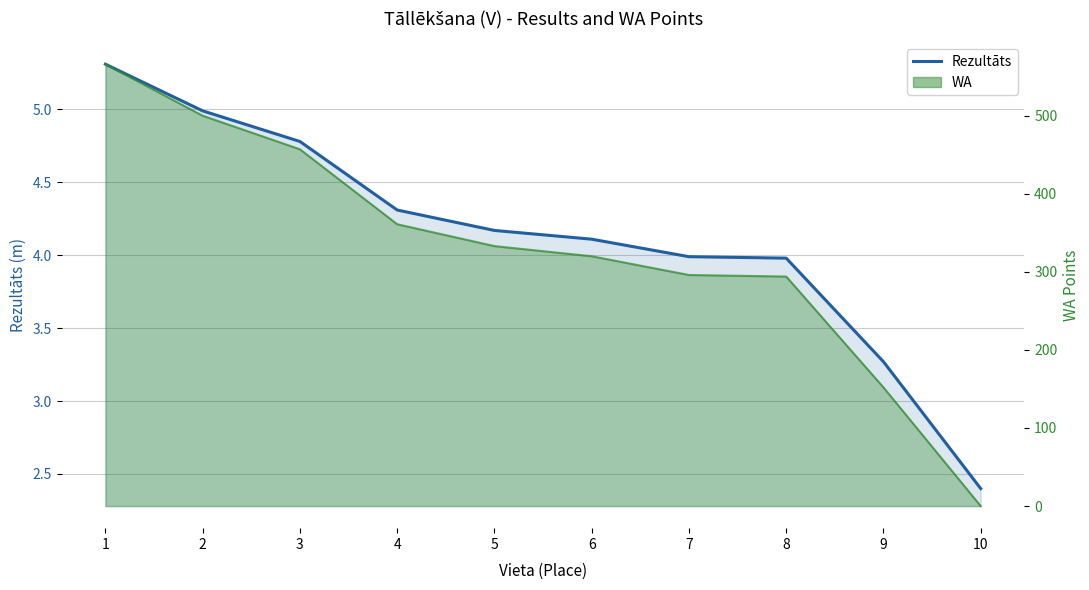

What is the value of the 8th point from the left?

4.0